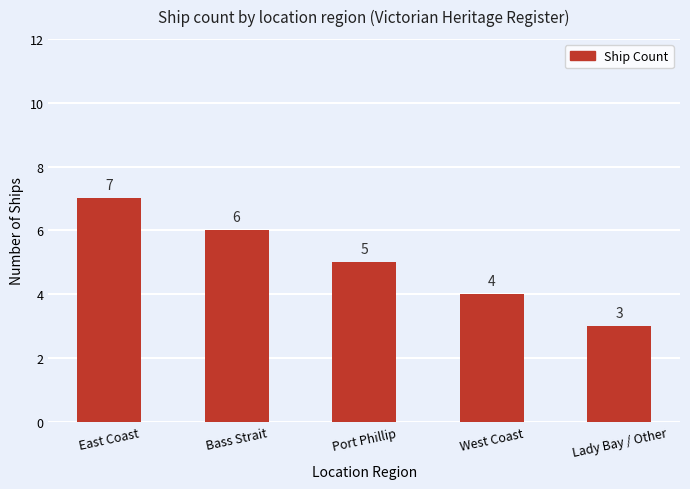

What position from the right is East Coast?

5